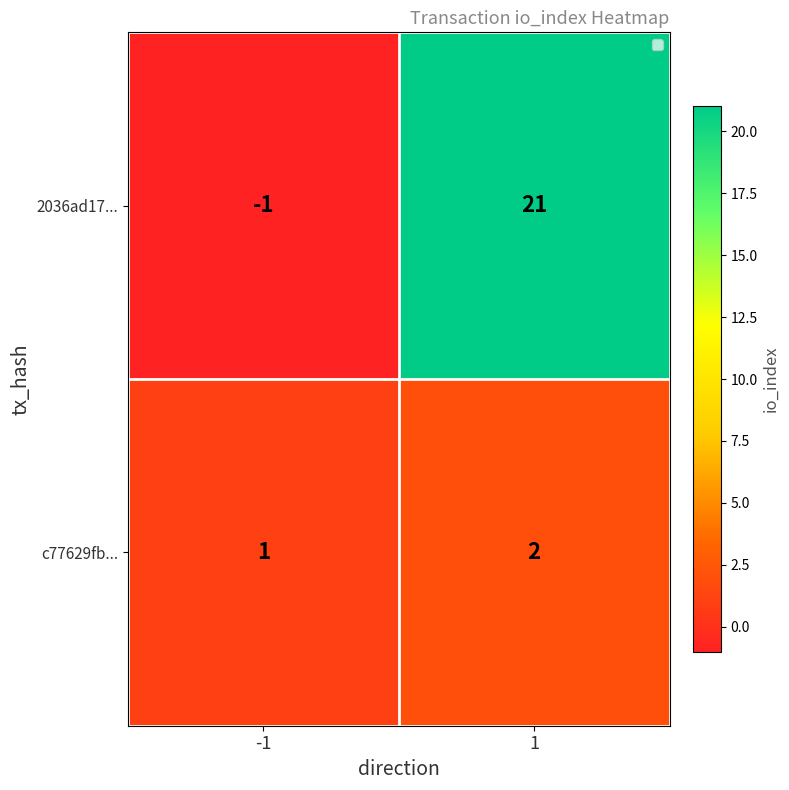

The value of c77629fb... at -1 is 1. True or false?

True